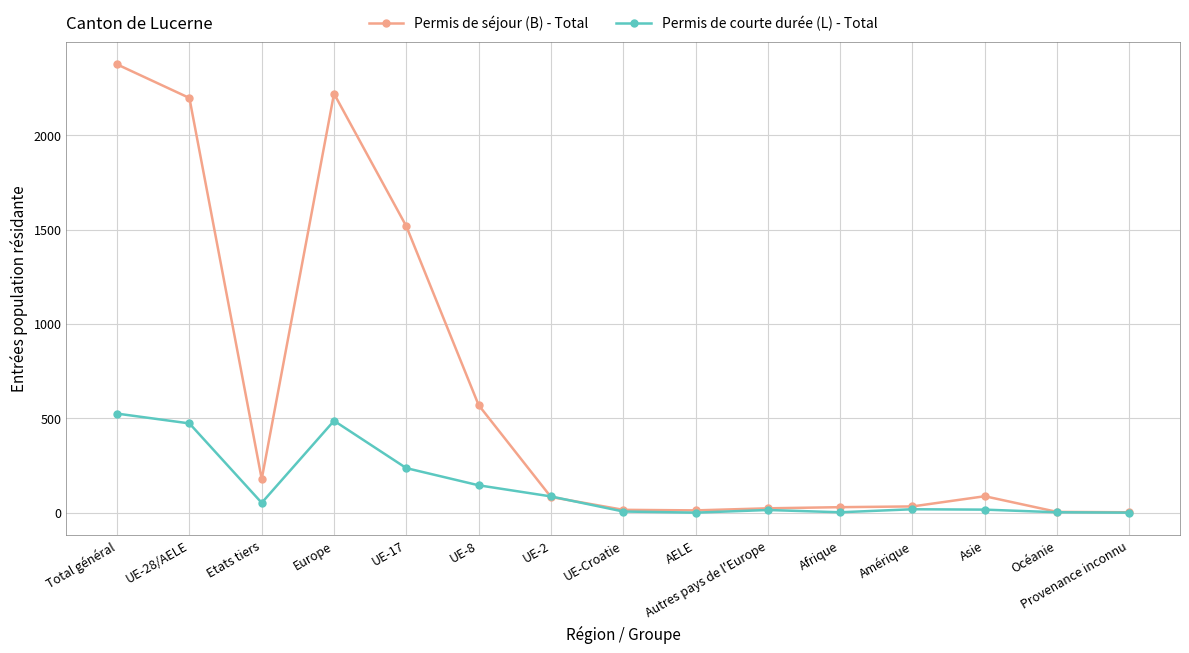

At which label is Permis de séjour (B) - Total closest to 1189?

UE-17